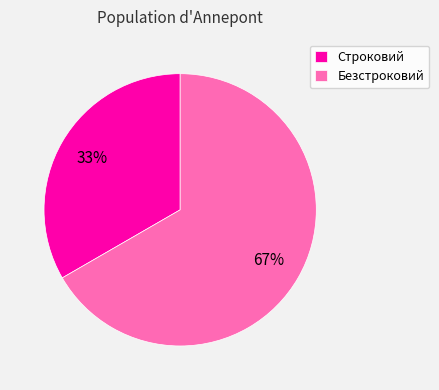

Which slice is the largest?

Безстроковий